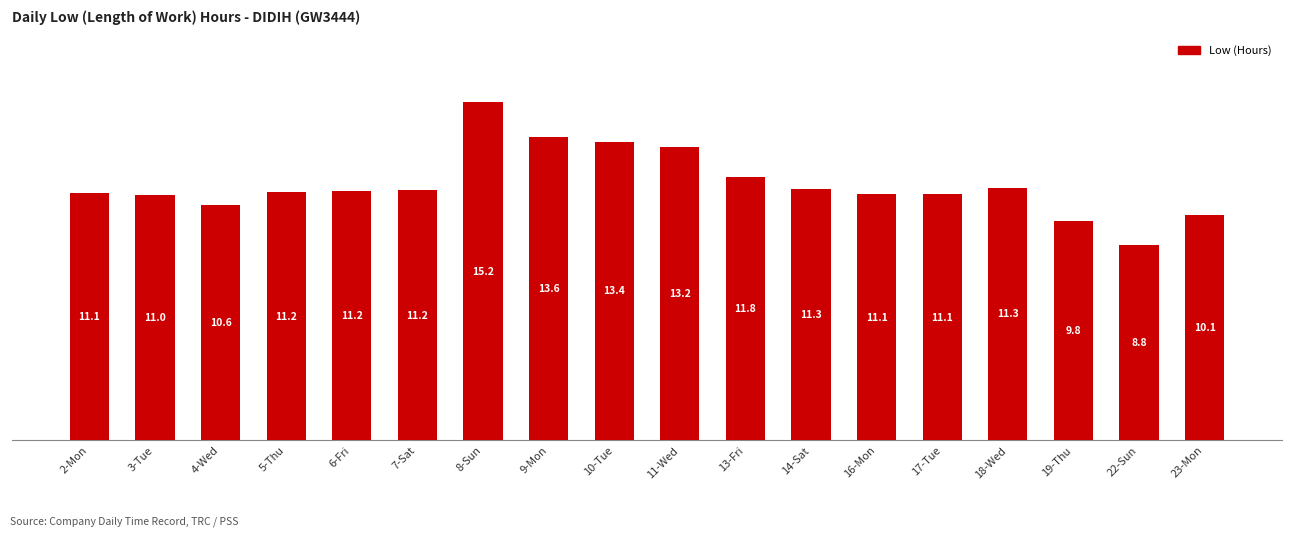

The value at 13-Fri is 11.8. True or false?

True